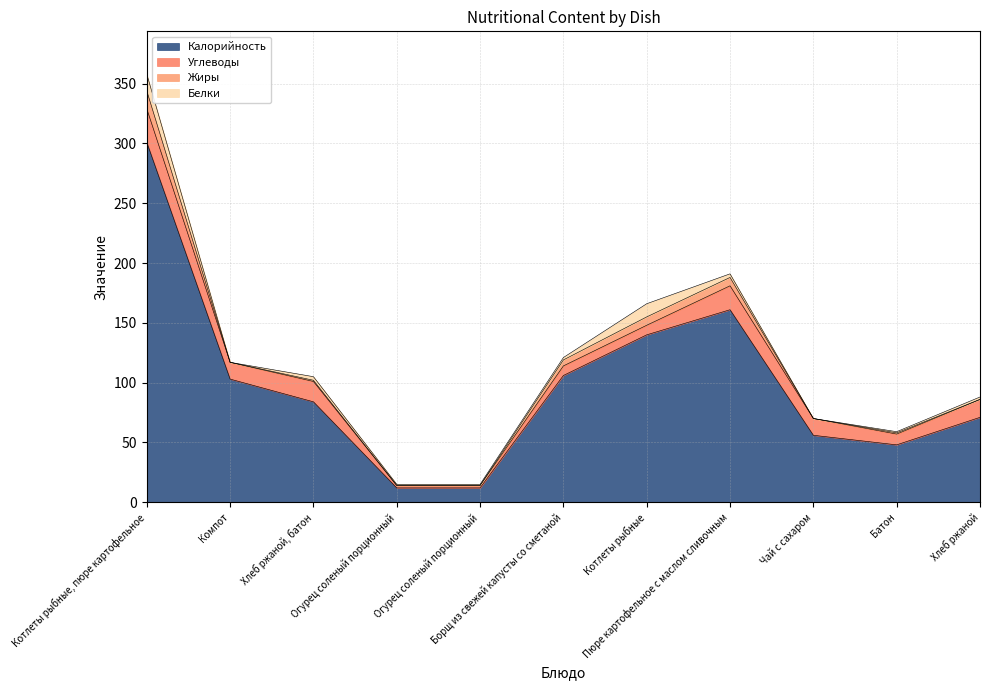

The Углеводы series shows 1 at Огурец соленый порционный. True or false?

False